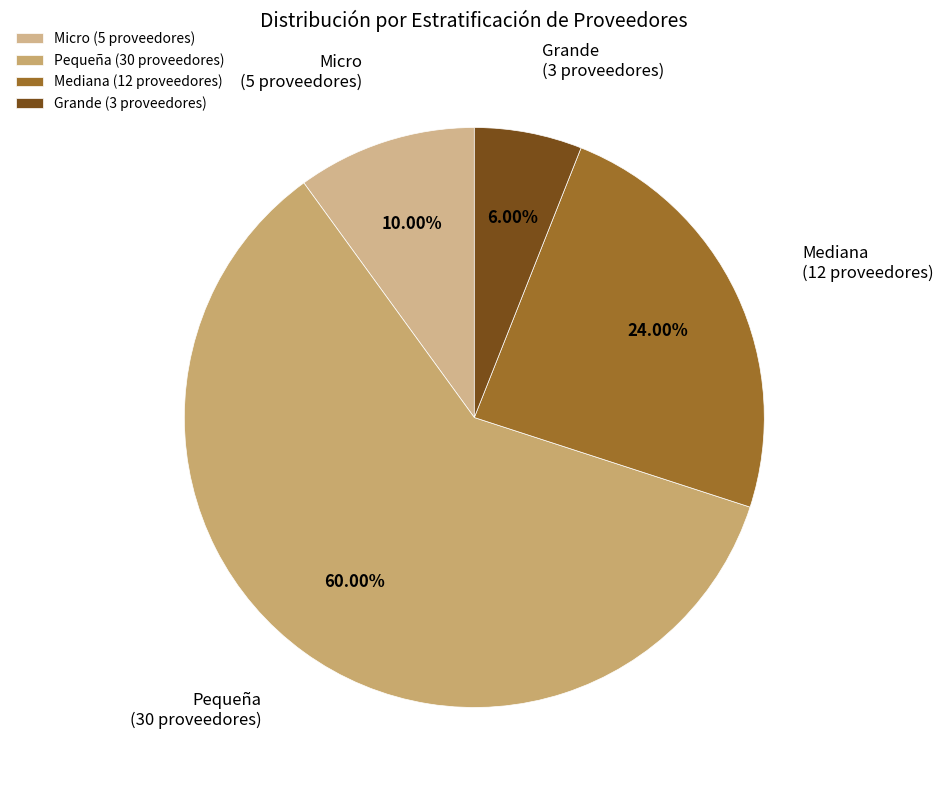

Is the sum of Mediana and Grande greater than half?

No